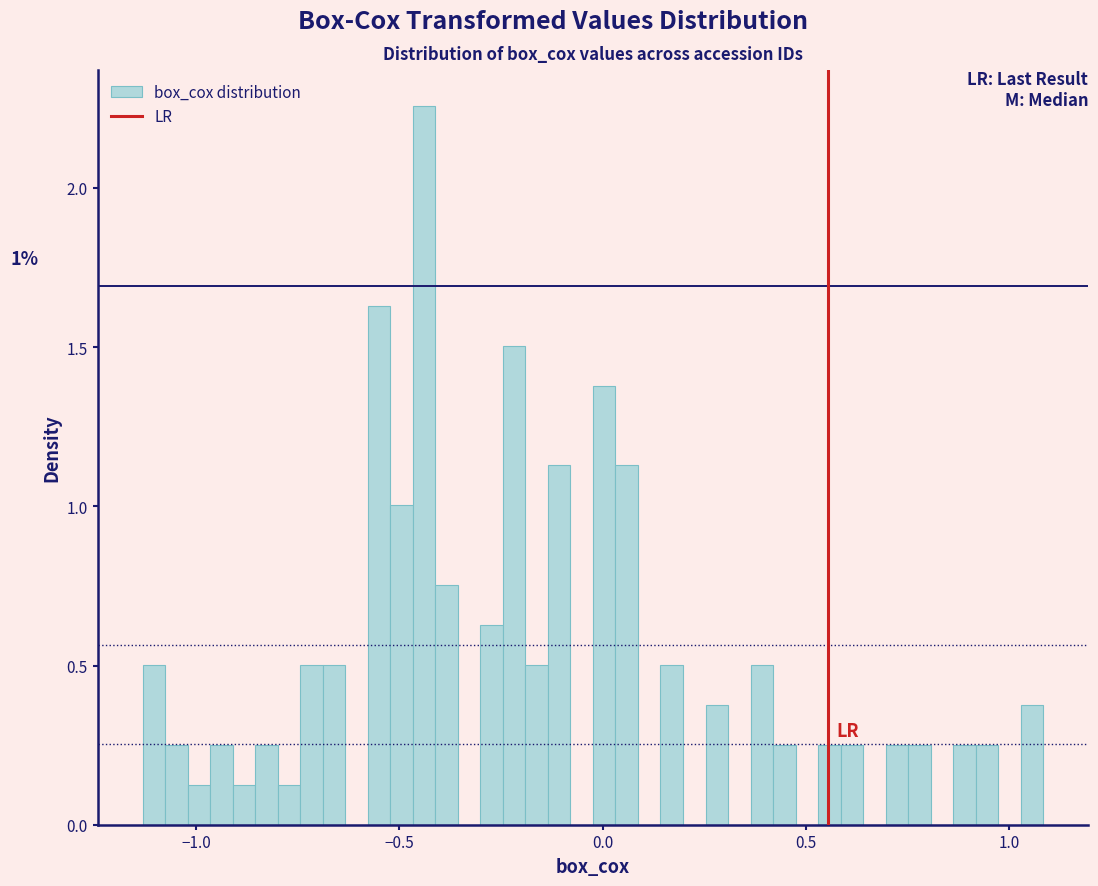

Around what value on the x-axis is the tallest bar? Give the approximate position of its centre, as read against the axis.

-0.45